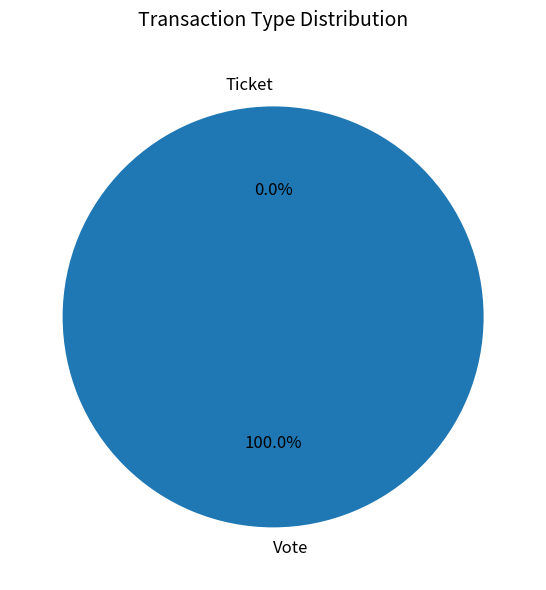

Which category accounts for the majority?

Vote